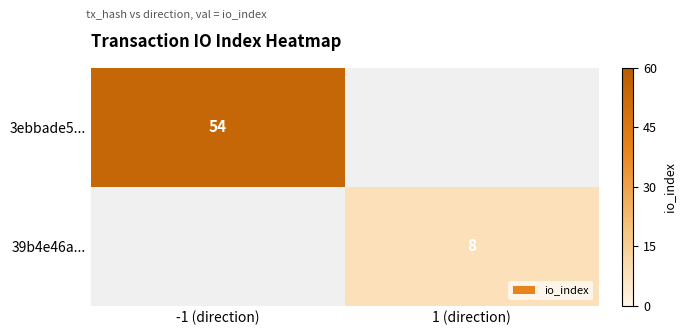

True or false: 39b4e46a... has a value of 8 at 1 (direction).

True